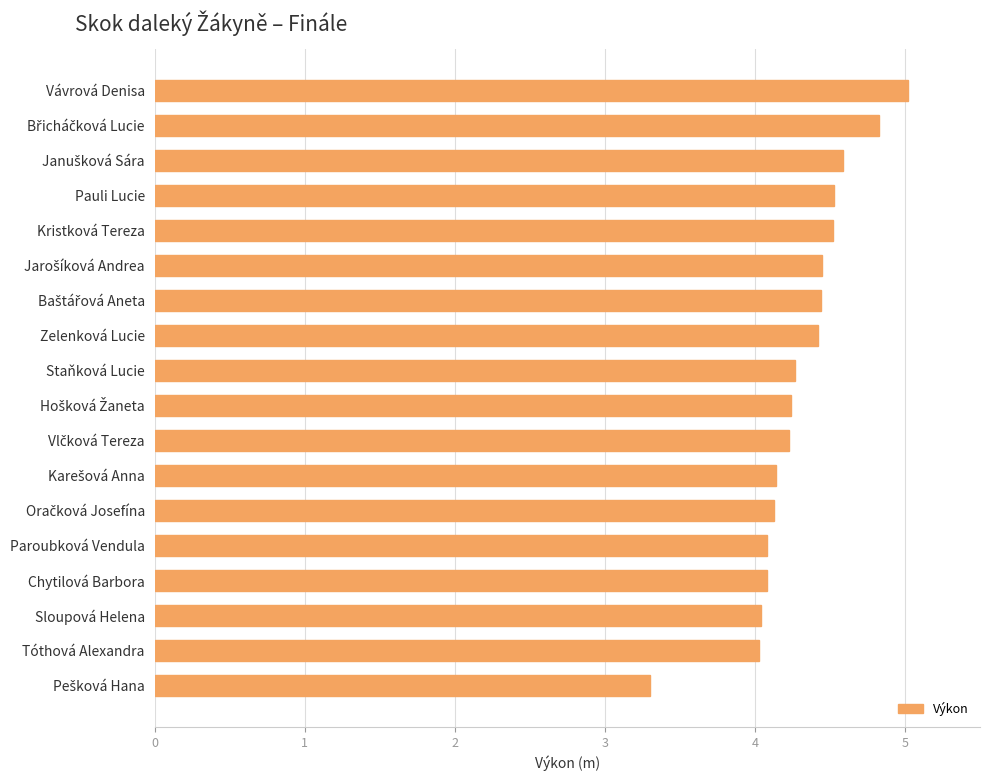

What is the average value?

4.3